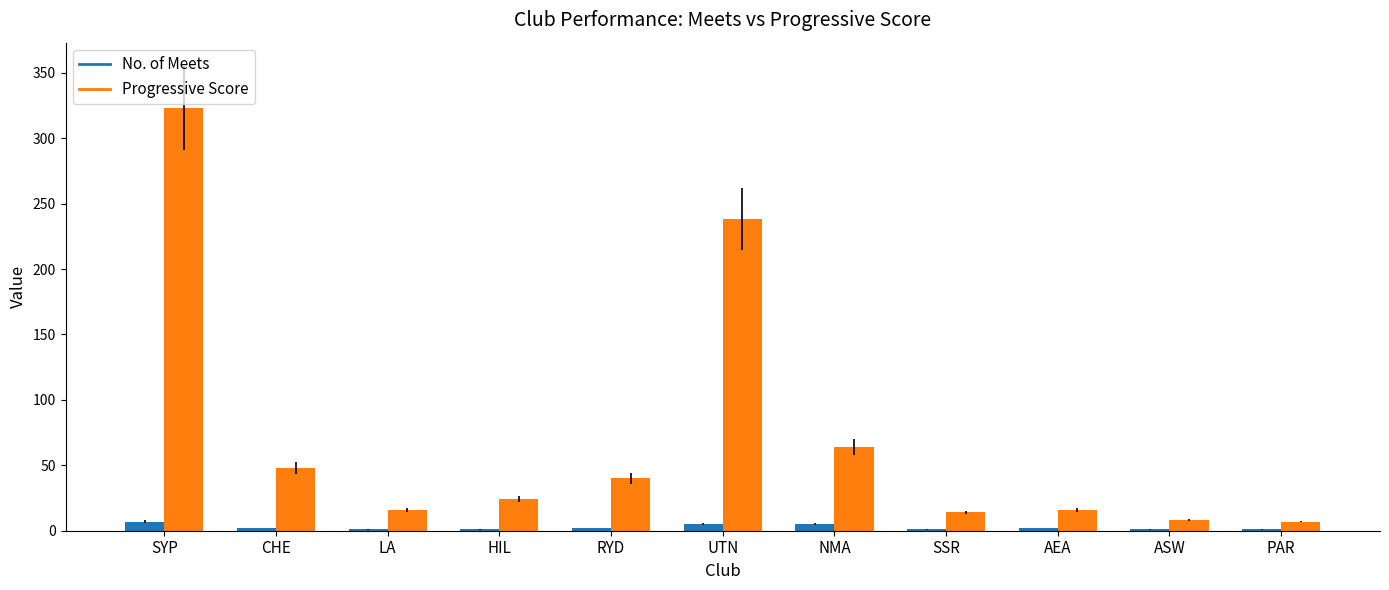

Where is Progressive Score nearest to the value 165?

UTN